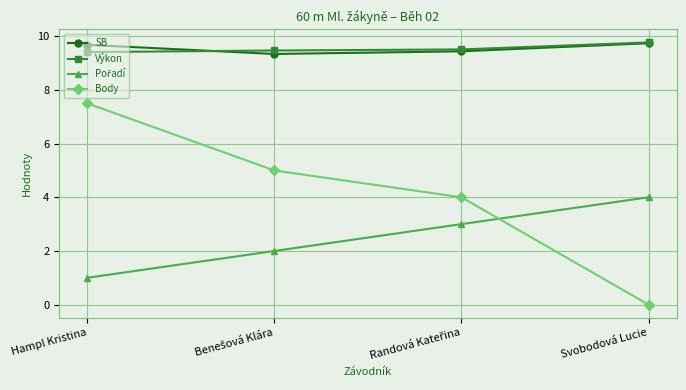

The SB series shows 9.7 at Svobodová Lucie. True or false?

True